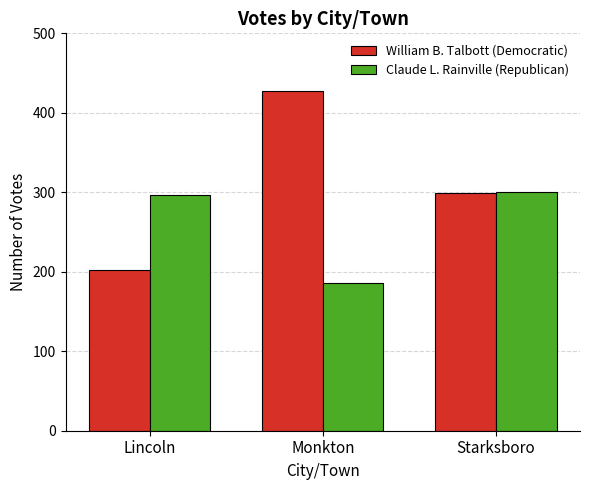

Are the bars grouped side by side (vs. stacked)?

Yes